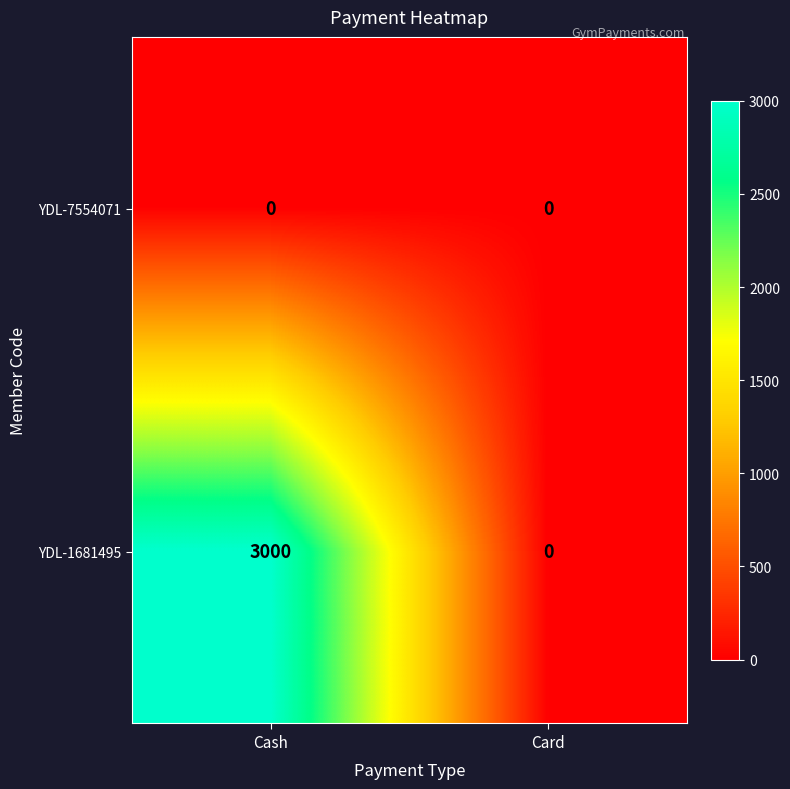

How many distinct data groups are displayed?

2